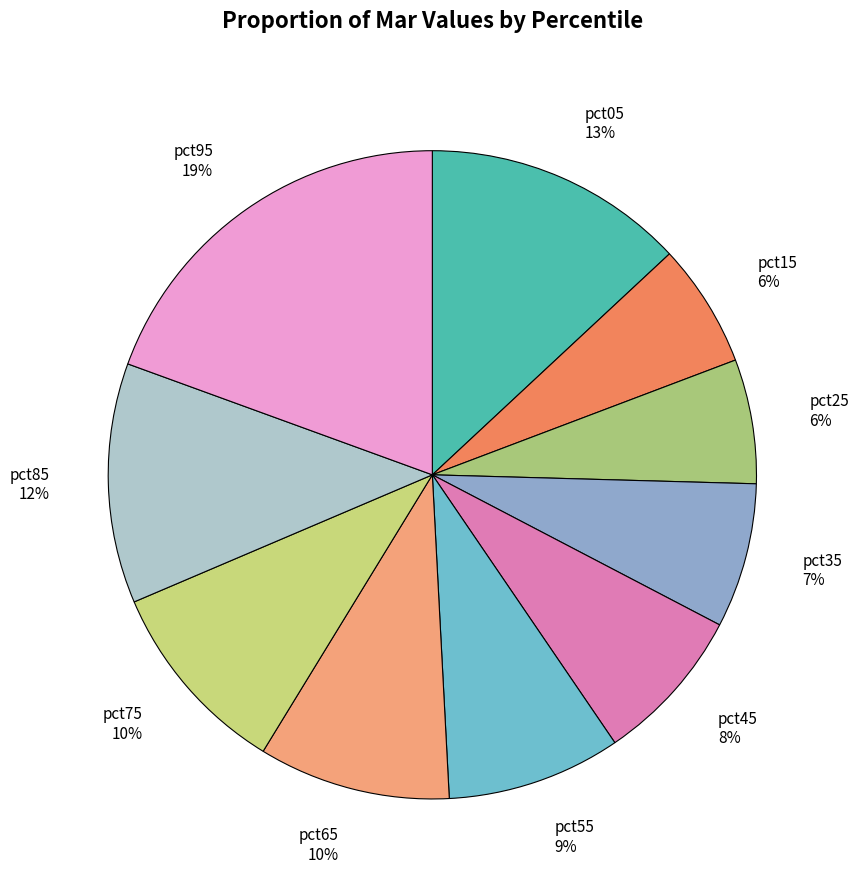

Do pct55 and pct85 together represent more than half of the pie?

No